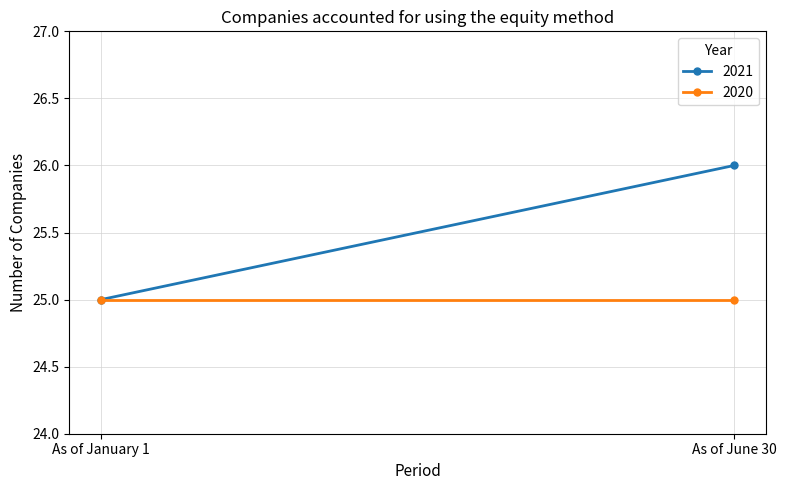

What is the approximate value of 2021 at As of June 30?

26